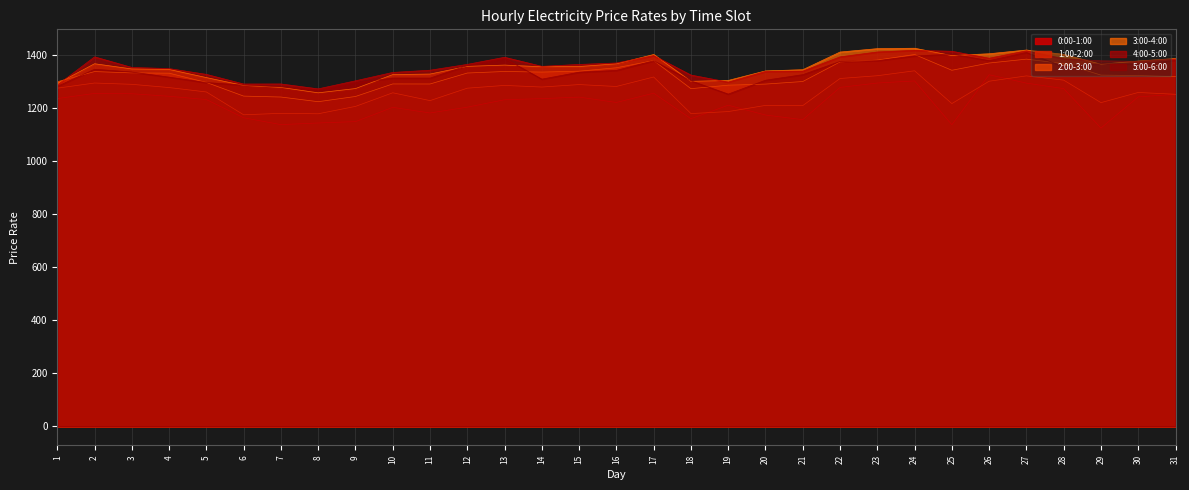

What is the sum of the 0:00-1:00 values at 4 and 20?

2421.2